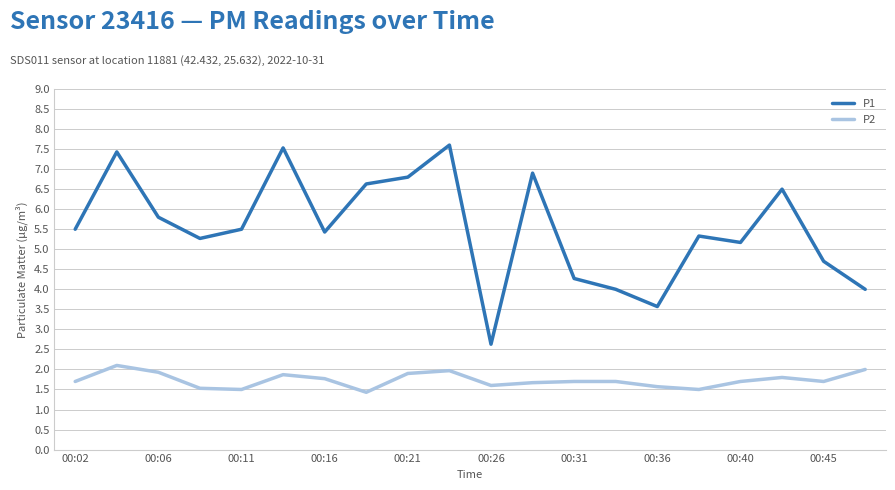

Rank the series by their average value, from highest to lowest.

P1, P2